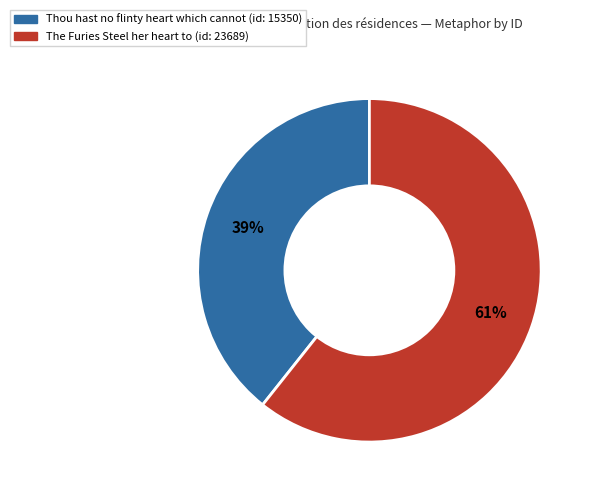

To the nearest percent, what is the average slice percentage?

50%